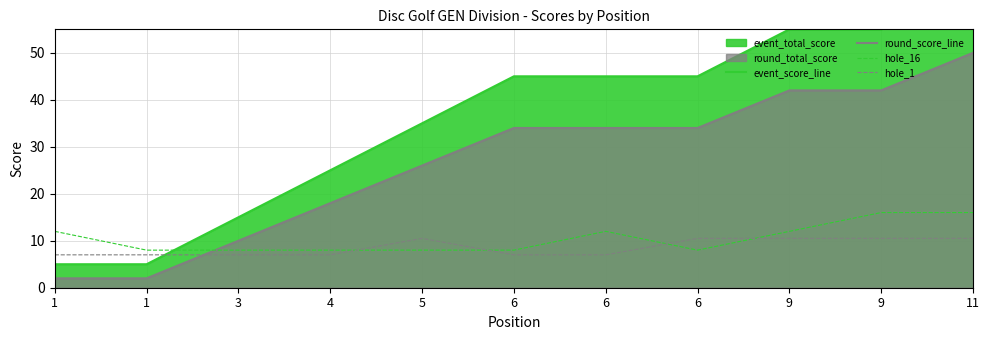

How many lines are shown in the chart?

4